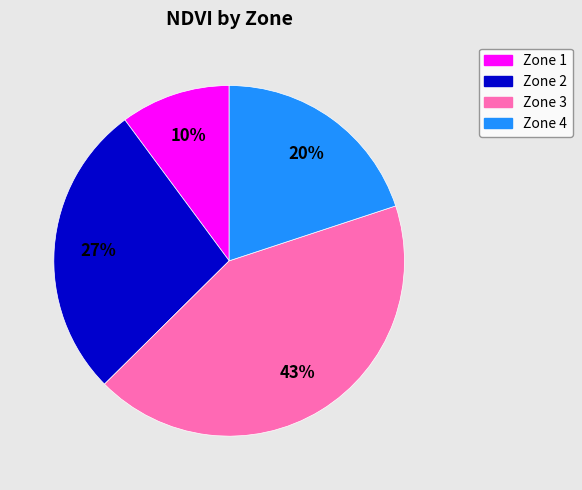

Is there a majority slice in this chart?

No